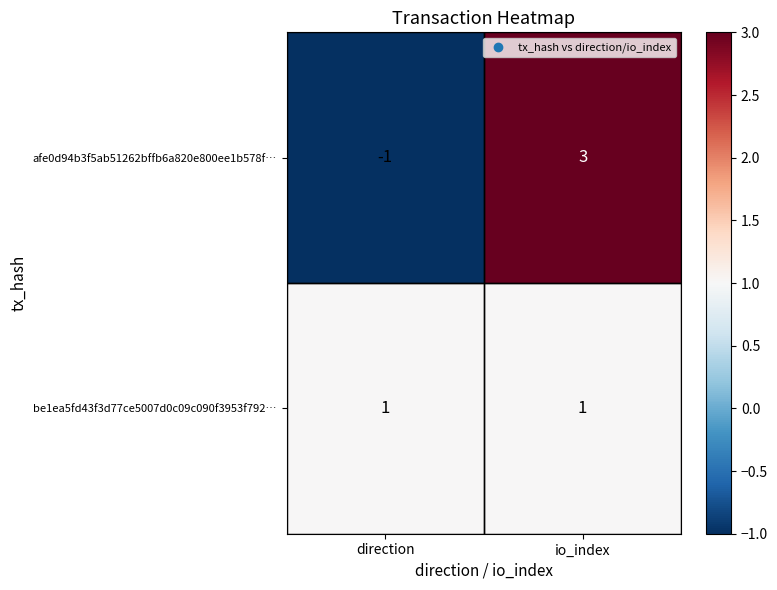

Rank the series by their maximum value, from highest to lowest.

afe0d94b3f5ab51262bffb6a820e800ee1b578f…, be1ea5fd43f3d77ce5007d0c09c090f3953f792…